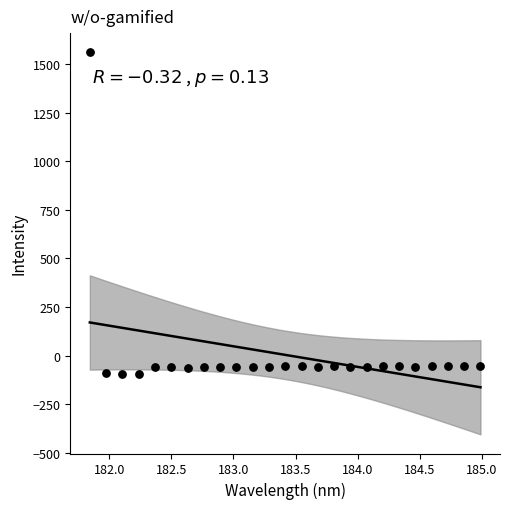

What is the range of X values (max minus min)?

3.1